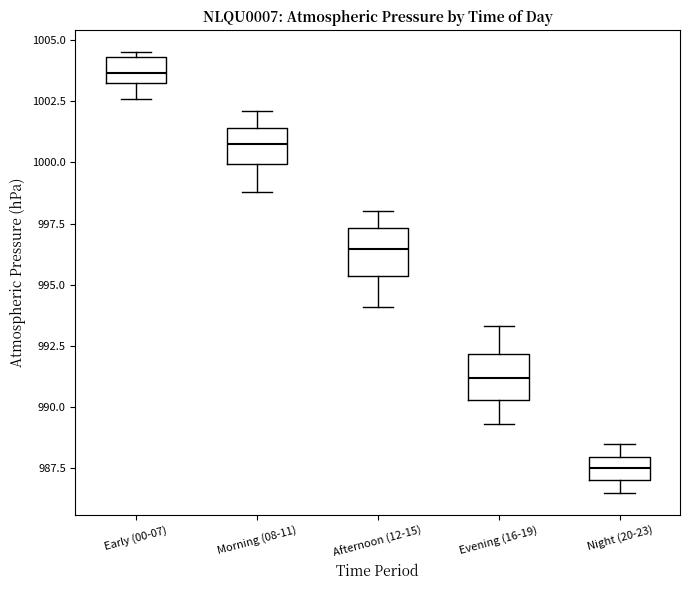

Which box's median line is the lowest?

Night (20-23)